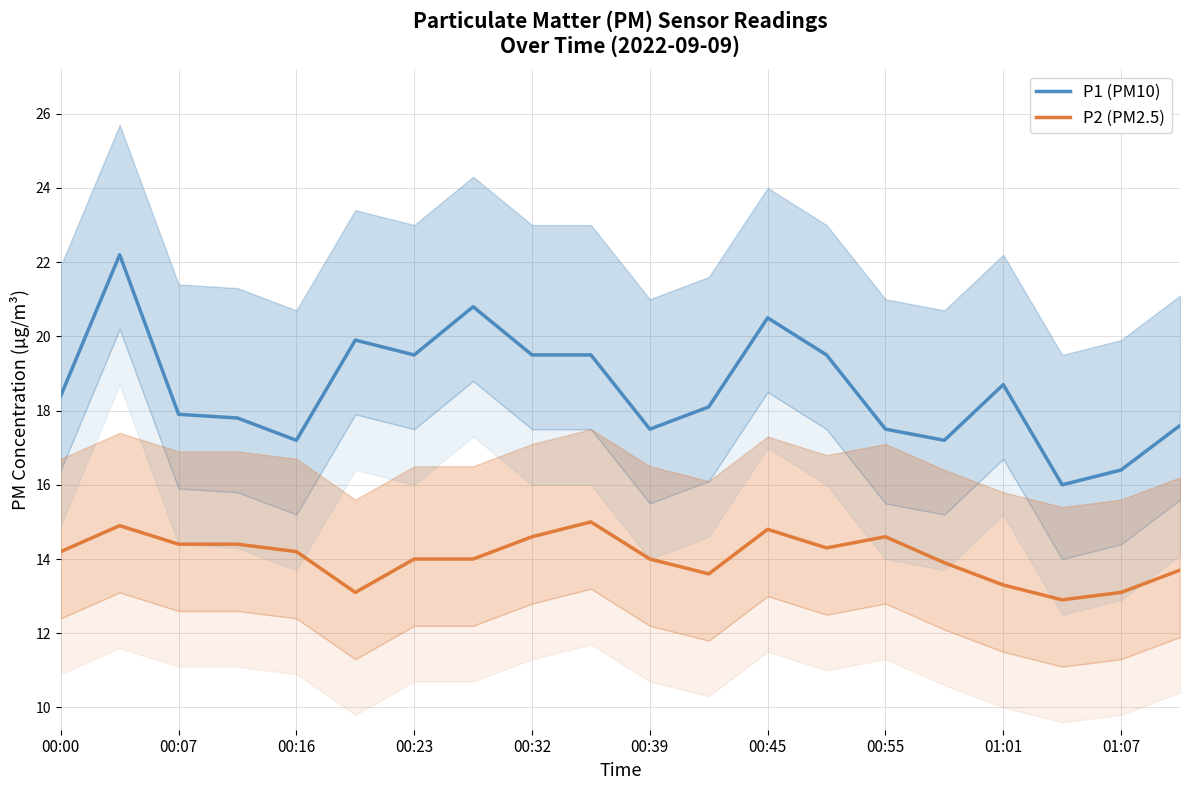

What is the minimum value for P2 (PM2.5)?

12.9